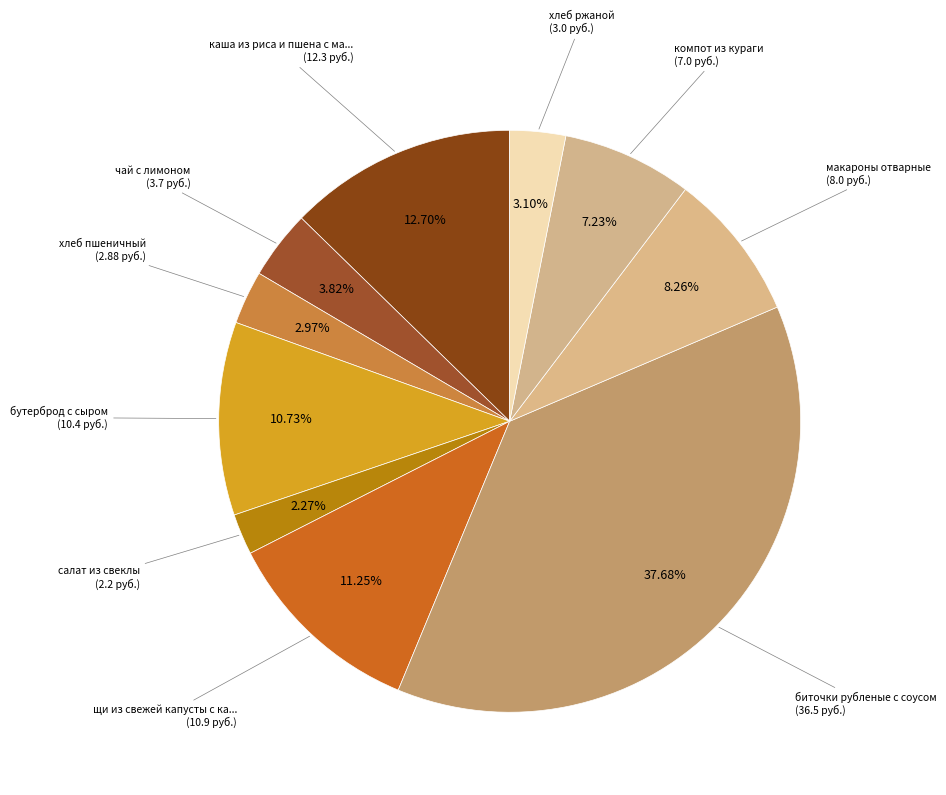

Which category has the smallest portion of the pie?

салат из свеклы